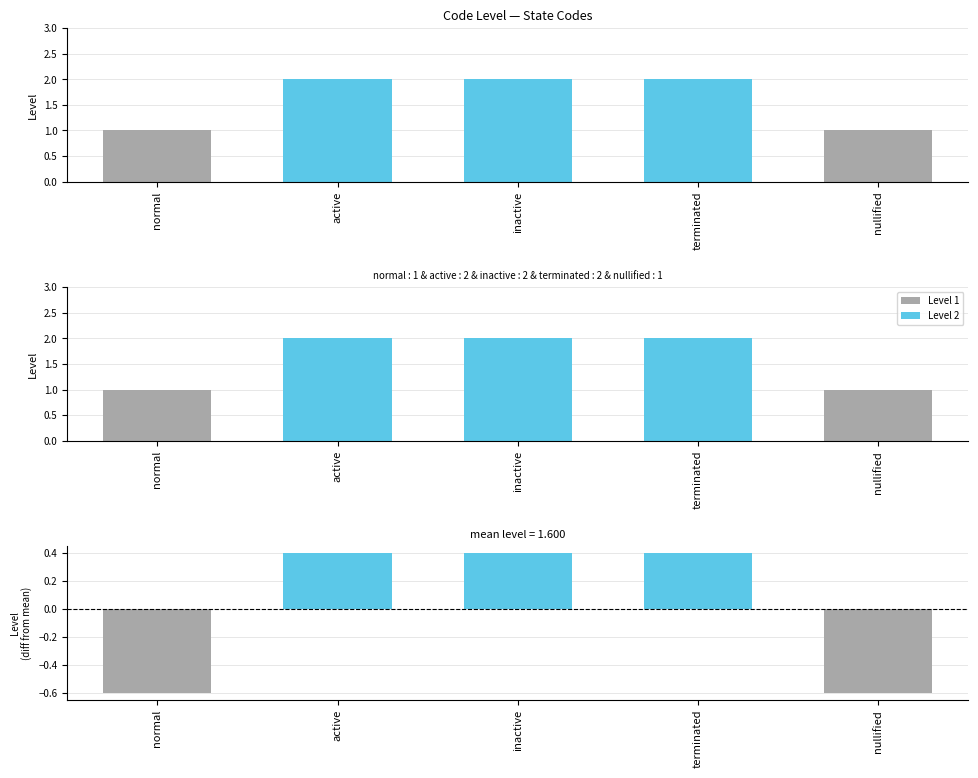

The value at terminated is 3. True or false?

False